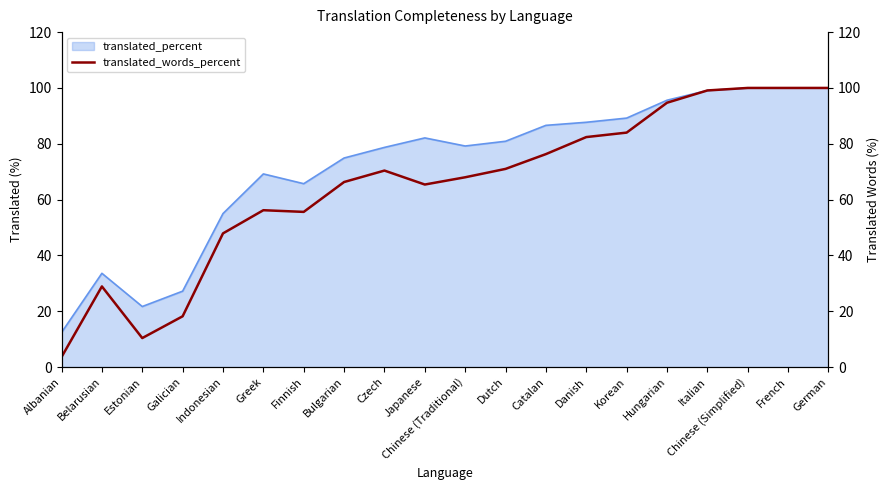

Reading right to left, what are all the values shown in this chart?

German=100.0	French=100.0	Chinese (Simplified)=100.0	Italian=99.1	Hungarian=94.7	Korean=84.0	Danish=82.4	Catalan=76.3	Dutch=71.0	Chinese (Traditional)=68.0	Japanese=65.4	Czech=70.4	Bulgarian=66.3	Finnish=55.6	Greek=56.2	Indonesian=47.9	Galician=18.2	Estonian=10.4	Belarusian=28.9	Albanian=3.6